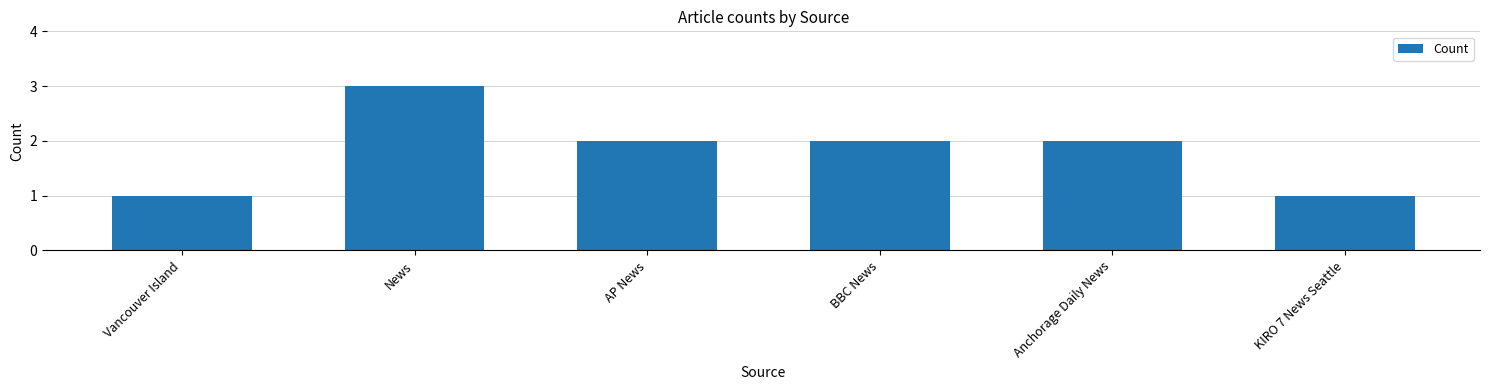

What is the minimum value shown in the chart?

1